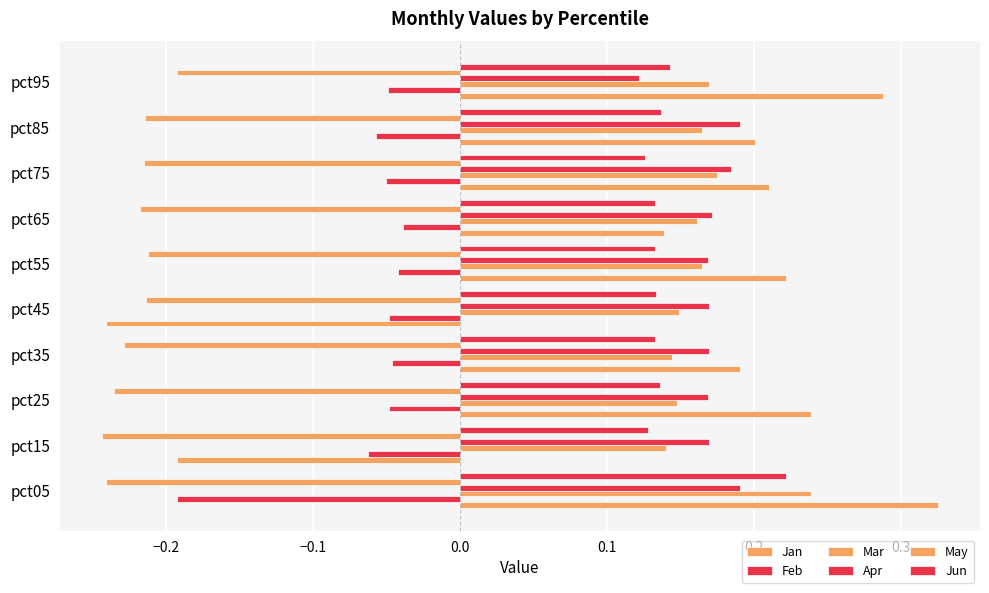

Count the number of categories in the chart.

10